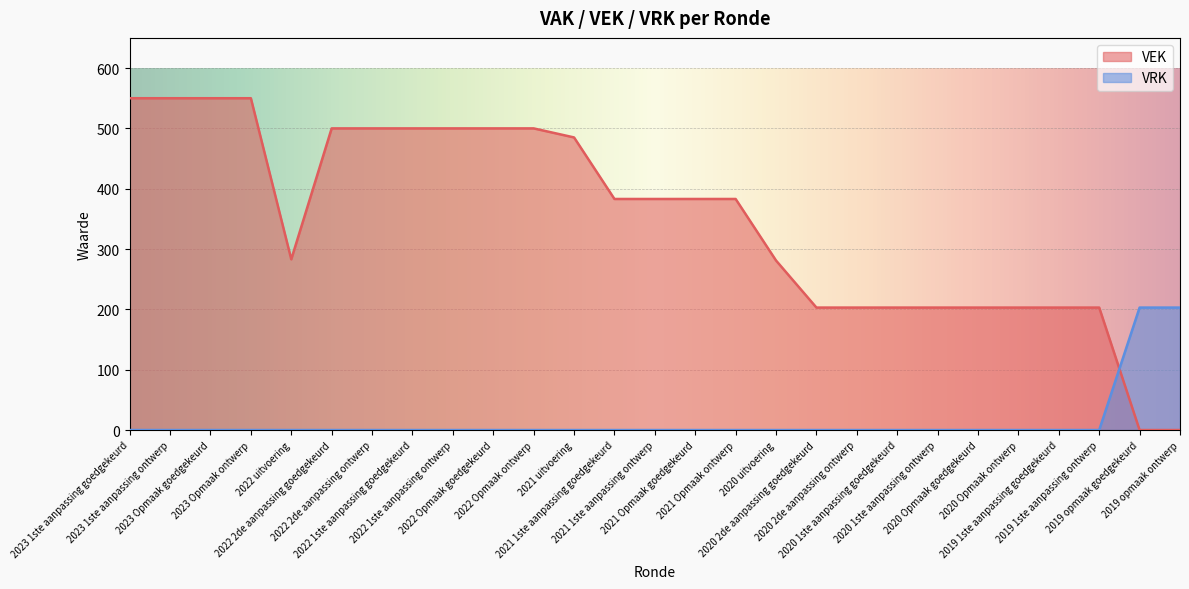

How many data points in VEK are less than 383?

12